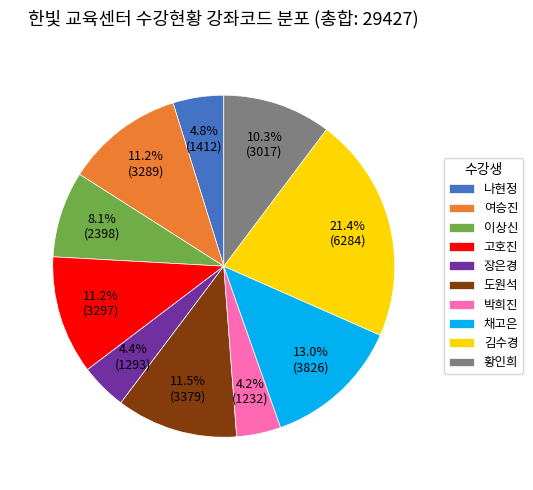

Between 나현정 and 고호진, which is larger?

고호진